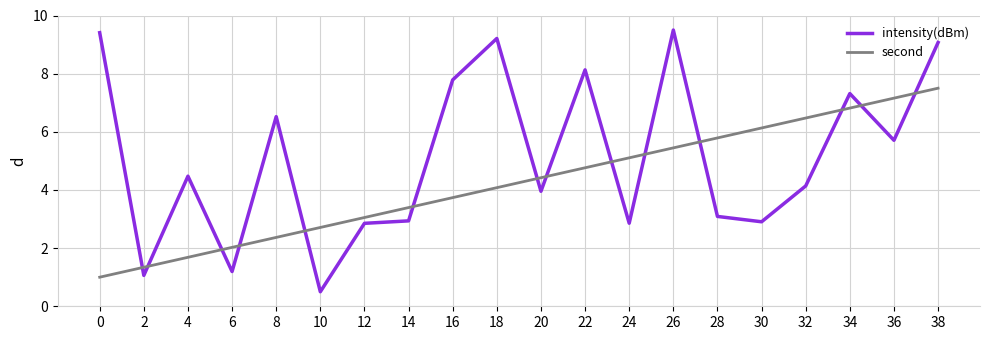

Between 16 and 20, which series saw the biggest shift?

intensity(dBm)